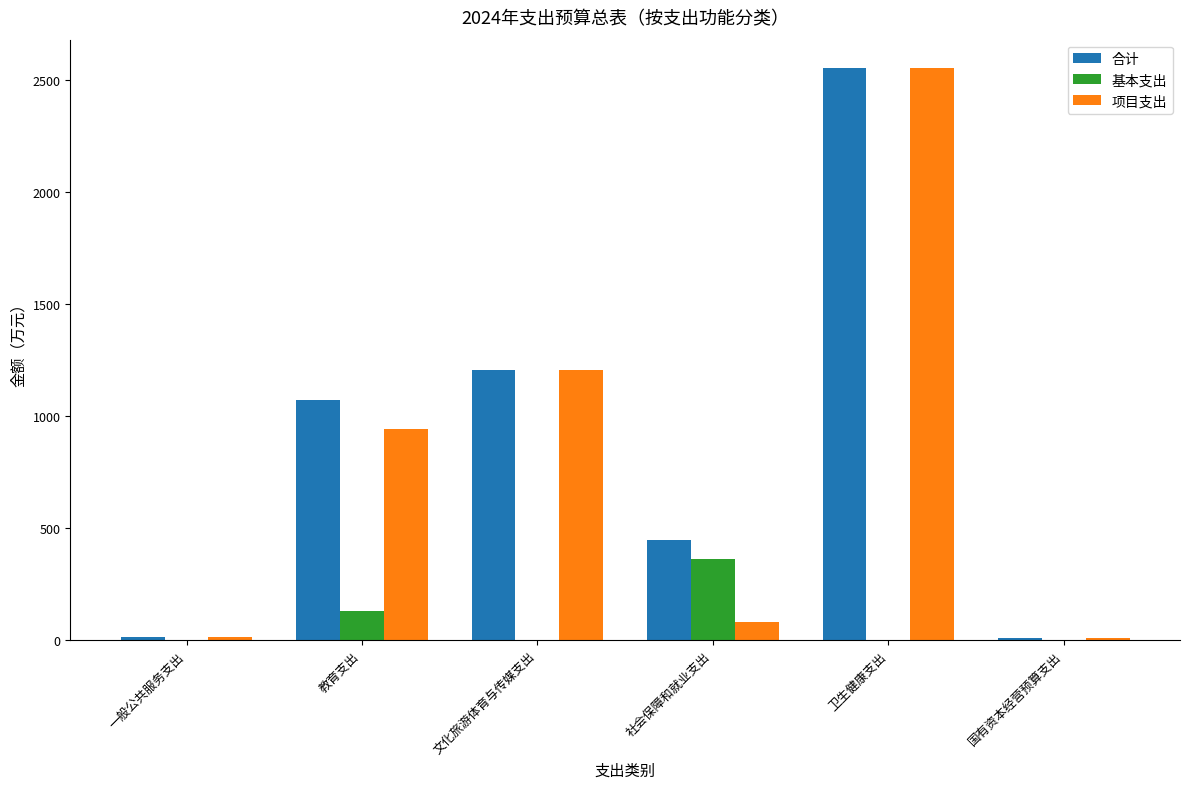

Are the bars horizontal?

No